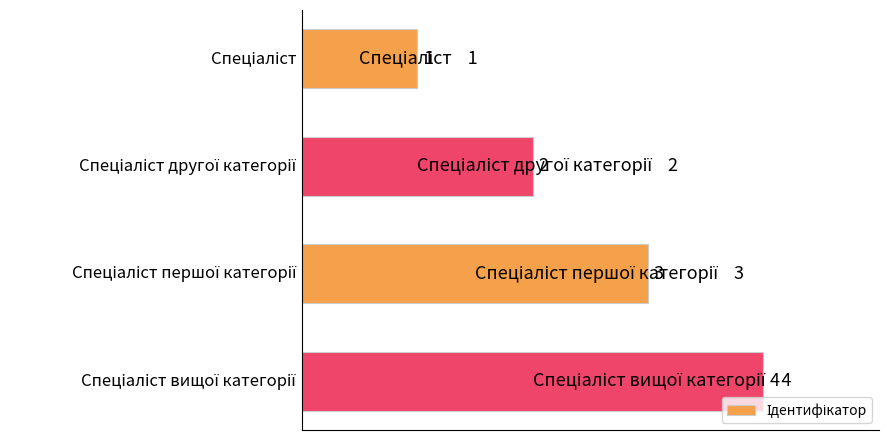

How many data points does each series have?

4